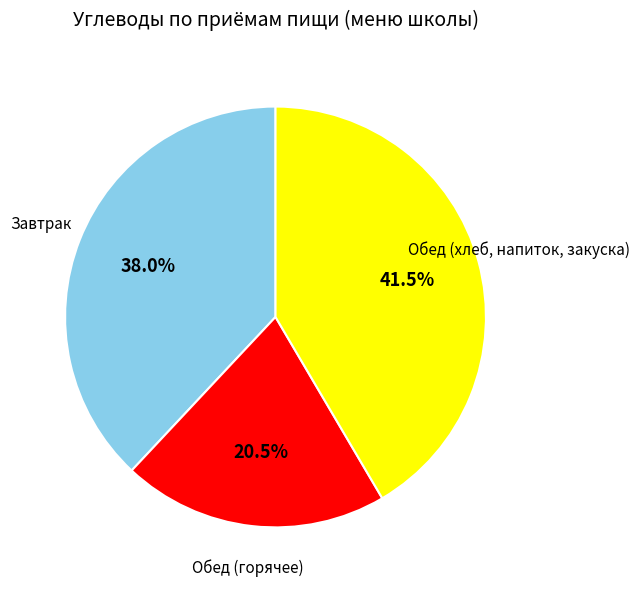

Does any single category account for the majority?

No